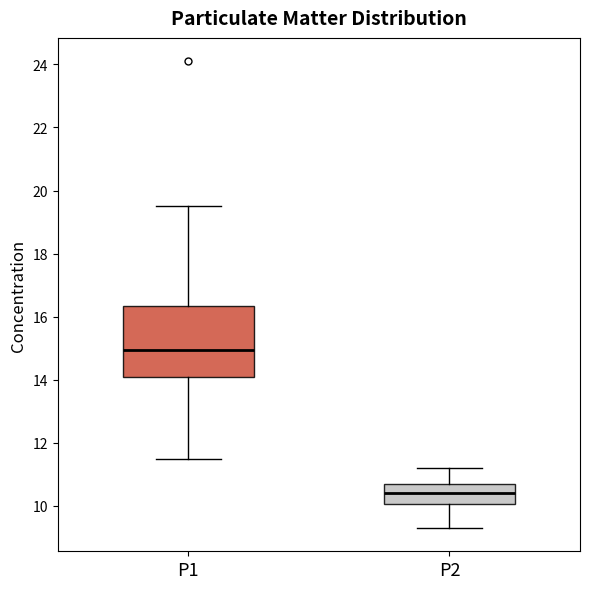

Reading left to right, transcribe this box plot: for each box, give where its median line is, the range the box spans, and where its two whiskers end, as read against the y-axis. The values are not printed on the chart, so give them approximately, as read against the axis.

P1: median 15.0, box 14.2 to 16.4, whiskers 11.6 to 19.6
P2: median 10.4, box 10.0 to 10.8, whiskers 9.4 to 11.2